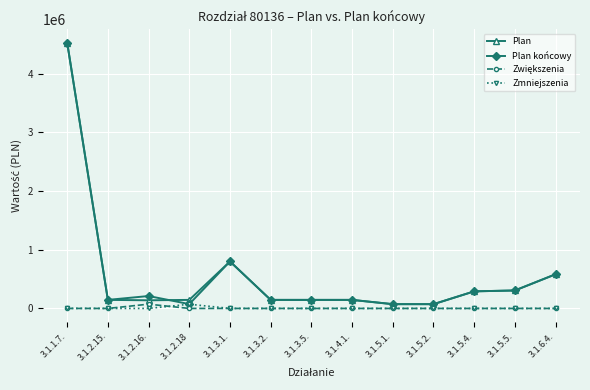

How many lines are shown in the chart?

4